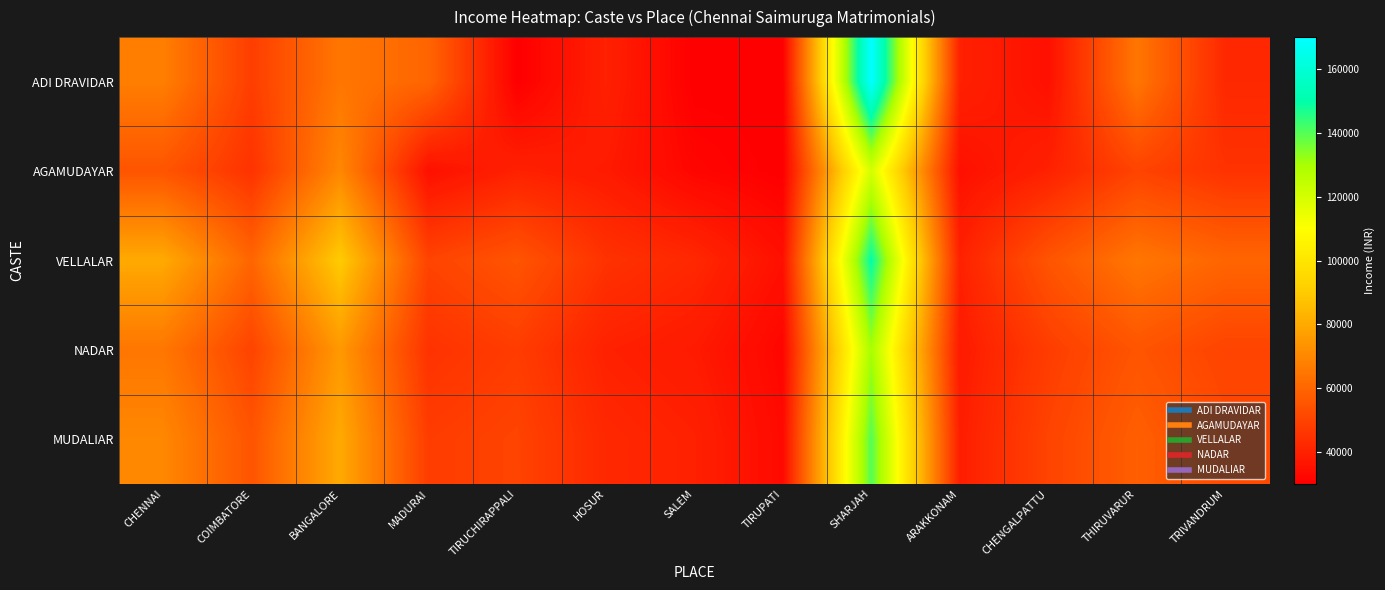

What is the difference between the highest and lowest values at CHENNAI?

25000